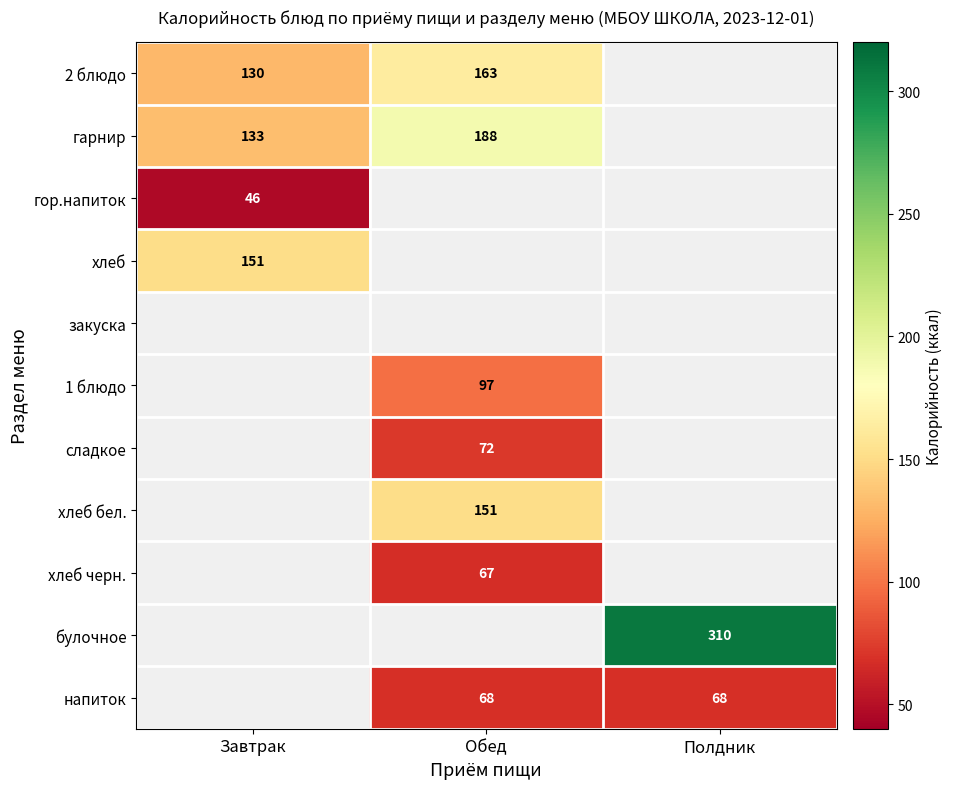

What is the greatest value displayed?

310.0